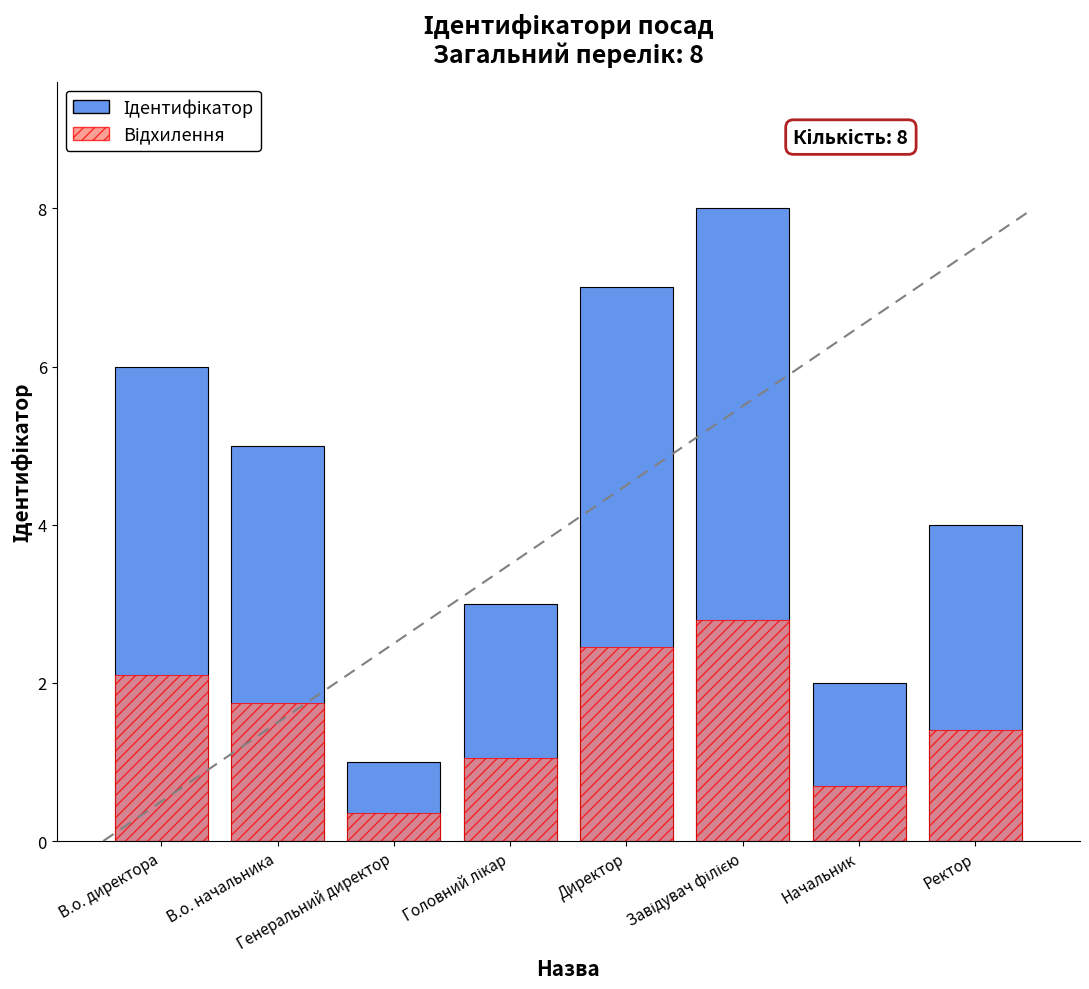

Rank the series by their average value, from lowest to highest.

Відхилення, Ідентифікатор